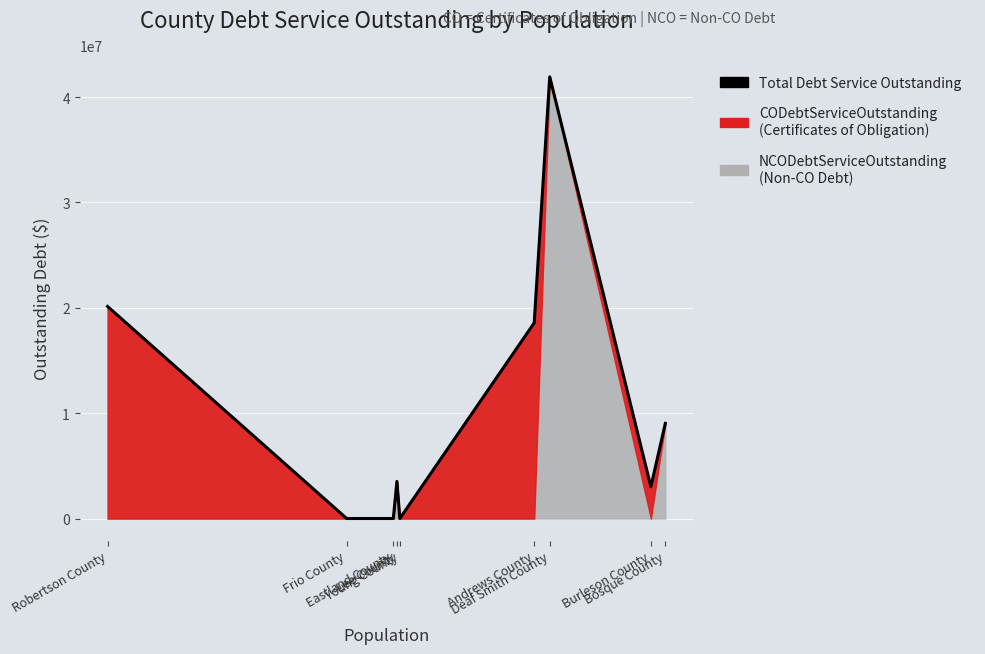

List the labels in order of value, largest first.

Deaf Smith County, Robertson County, Andrews County, Bosque County, Lee County, Burleson County, Frio County, Eastland County, Young County